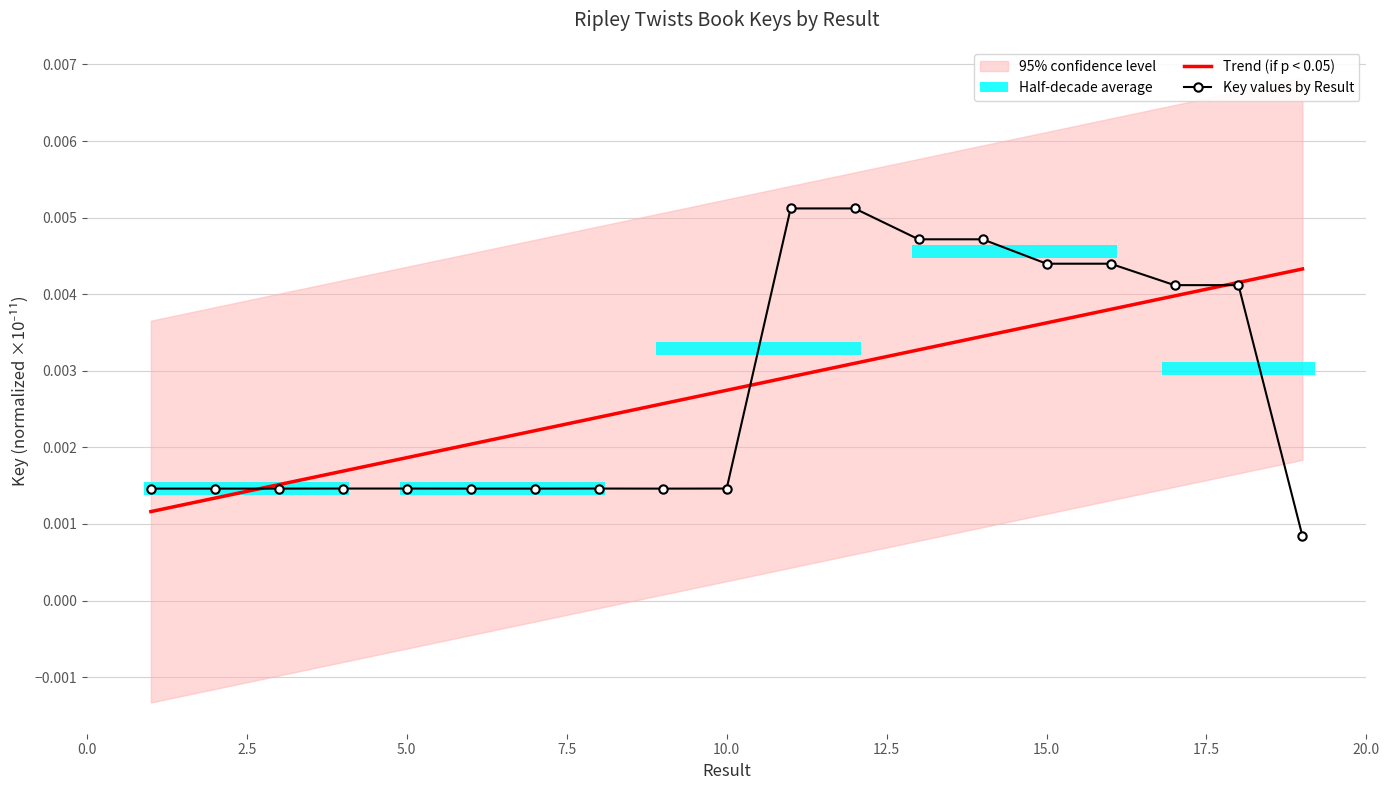

How many lines are shown in the chart?

1